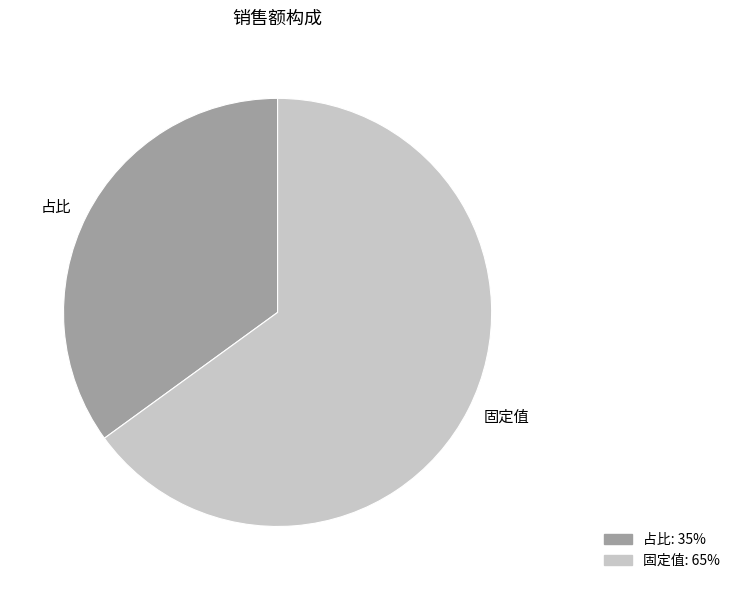

Is there a majority slice in this chart?

Yes